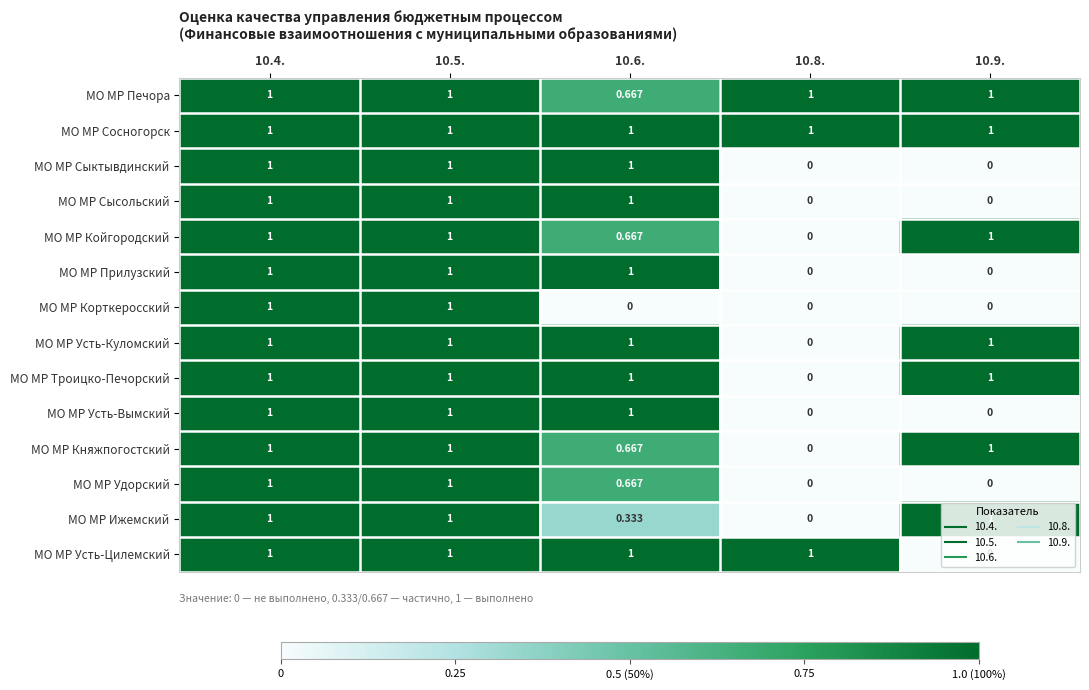

Which series has the largest total across all categories?

МО МР Сосногорск